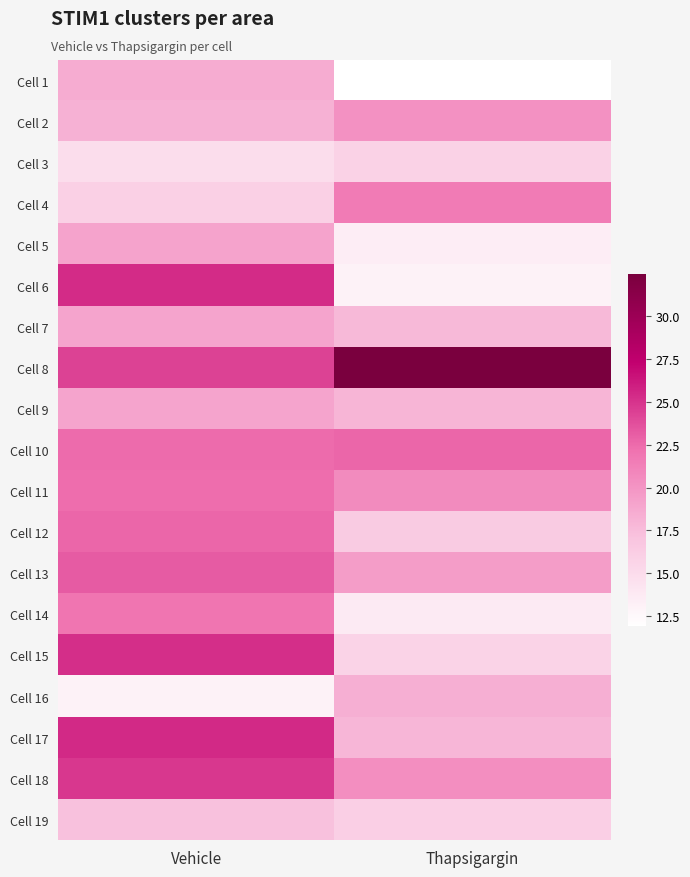

Rank the series at Vehicle from highest to lowest value.

Cell 17, Cell 6, Cell 15, Cell 18, Cell 8, Cell 13, Cell 12, Cell 10, Cell 11, Cell 14, Cell 5, Cell 9, Cell 7, Cell 1, Cell 2, Cell 19, Cell 4, Cell 3, Cell 16